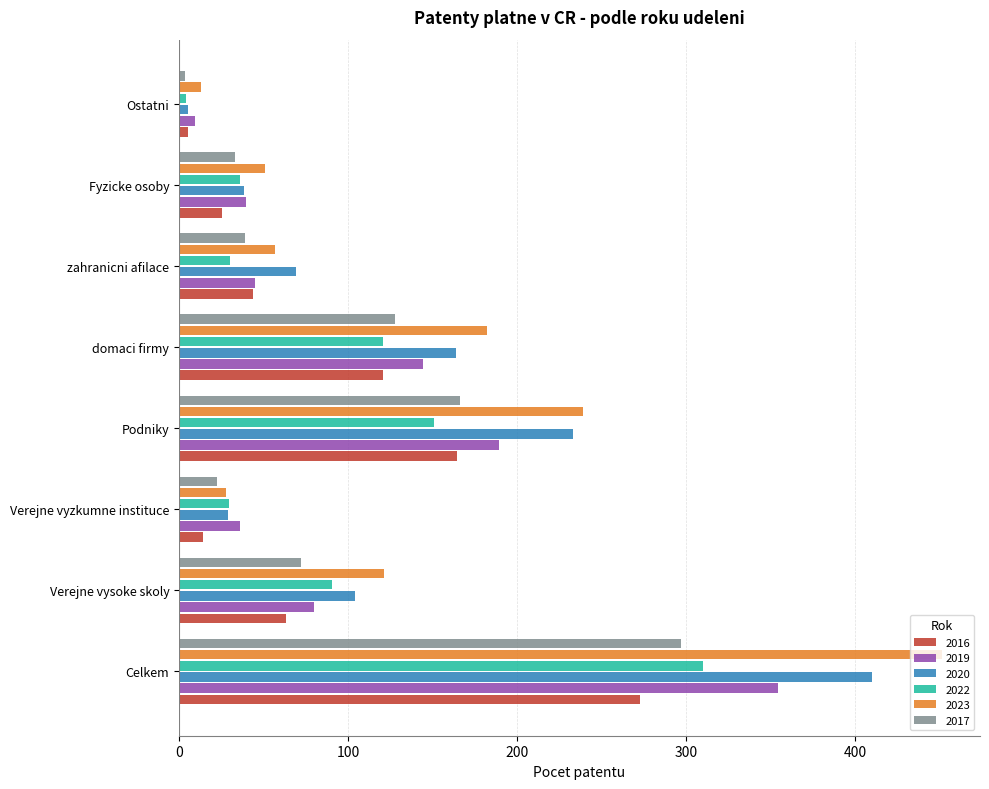

Which series has the widest spread of values?

2023